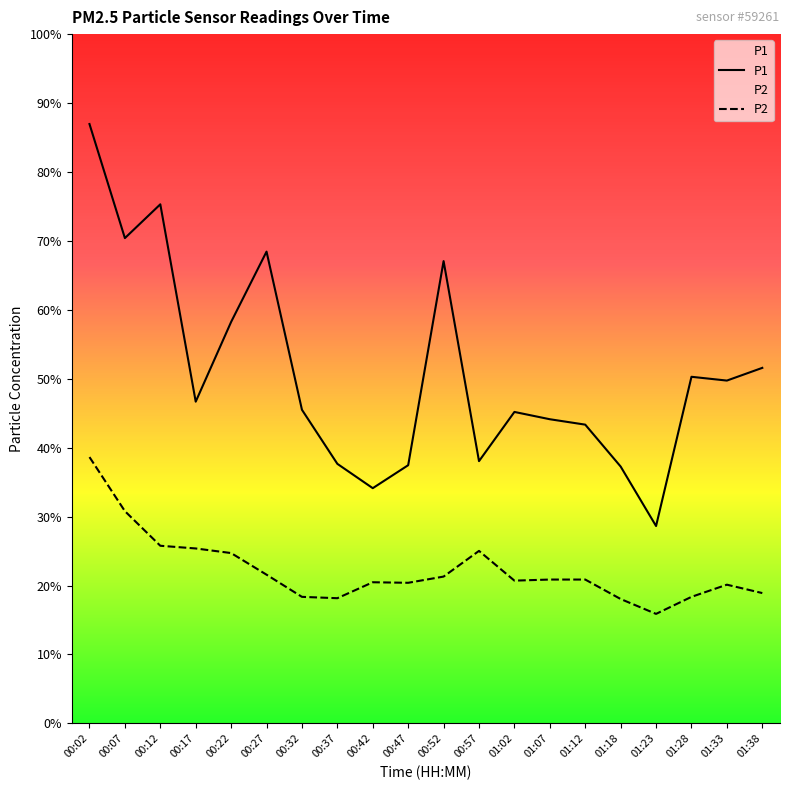

In P2, how many points are higher than both neighbors (excluding endpoints)?

3